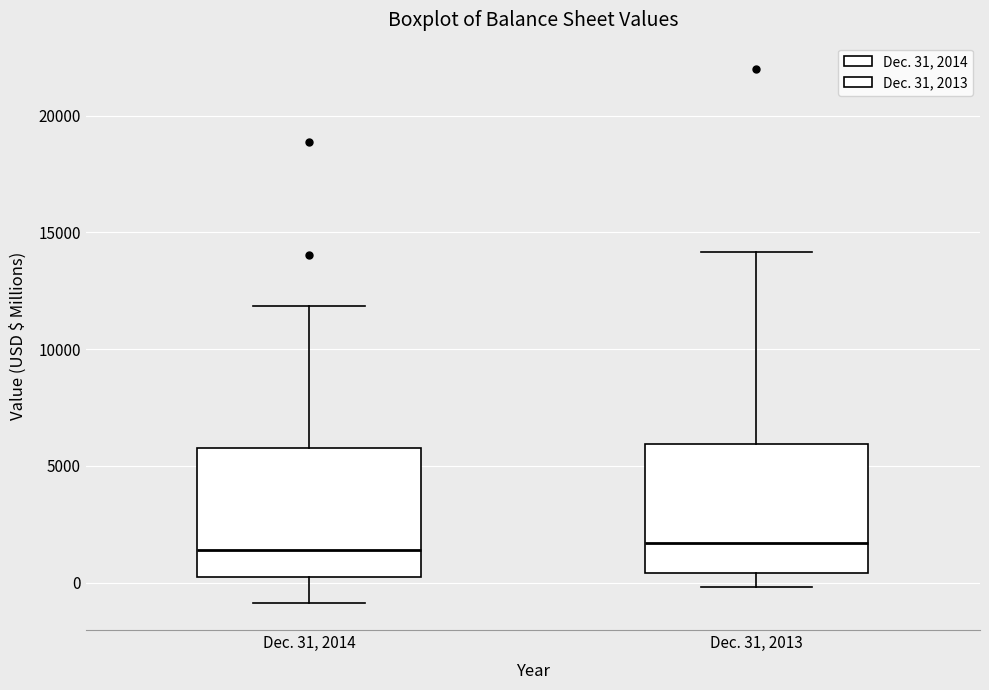

Reading left to right, read every box against the y-axis: the position of its median line, the range the box covers, and the ends of its whiskers. The values are not printed on the chart, so give them approximately, as read against the axis.

Dec. 31, 2014: median 1500, box 500 to 6000, whiskers -1000 to 12000
Dec. 31, 2013: median 1500, box 500 to 6000, whiskers 0 to 14000